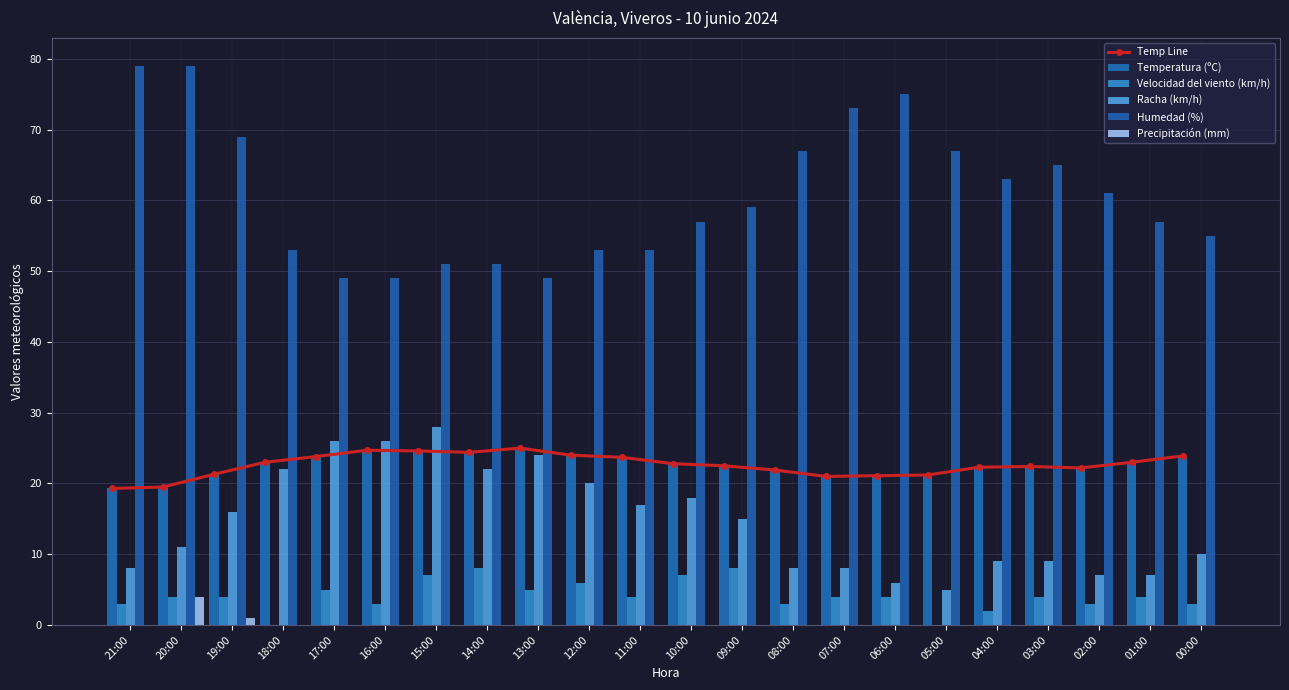

At how many categories does at least one series exceed 58?

11